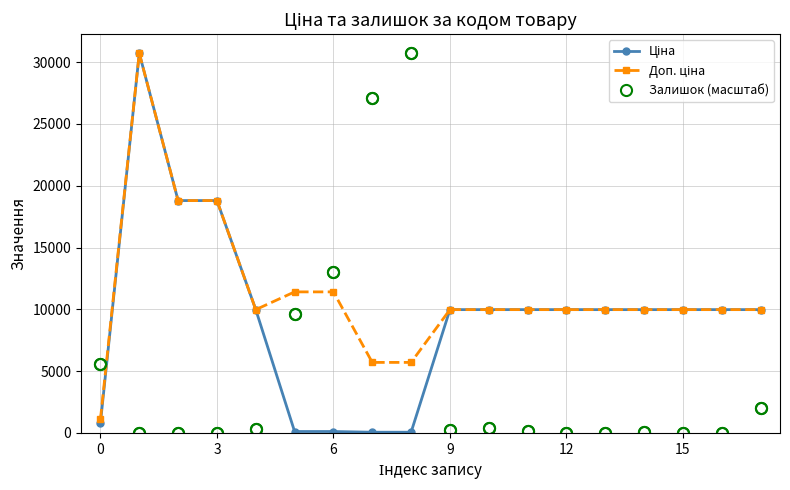

At how many categories does at least one series exceed 15246?

5